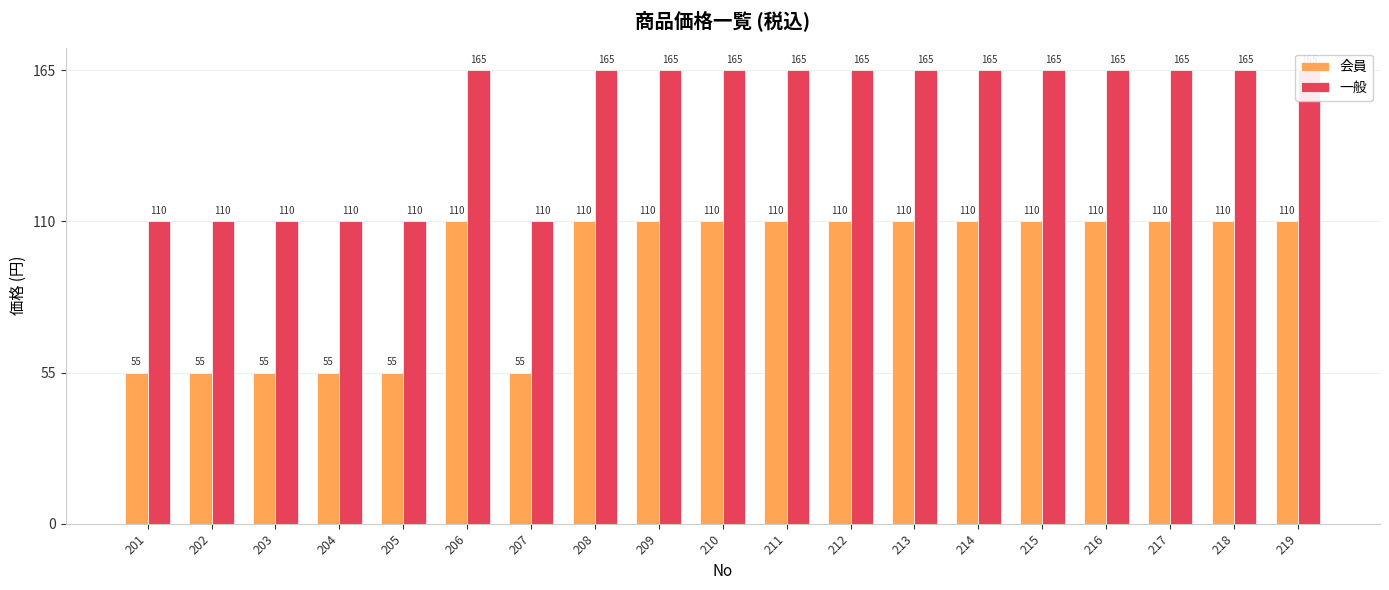

How many categories are shown in the chart?

19